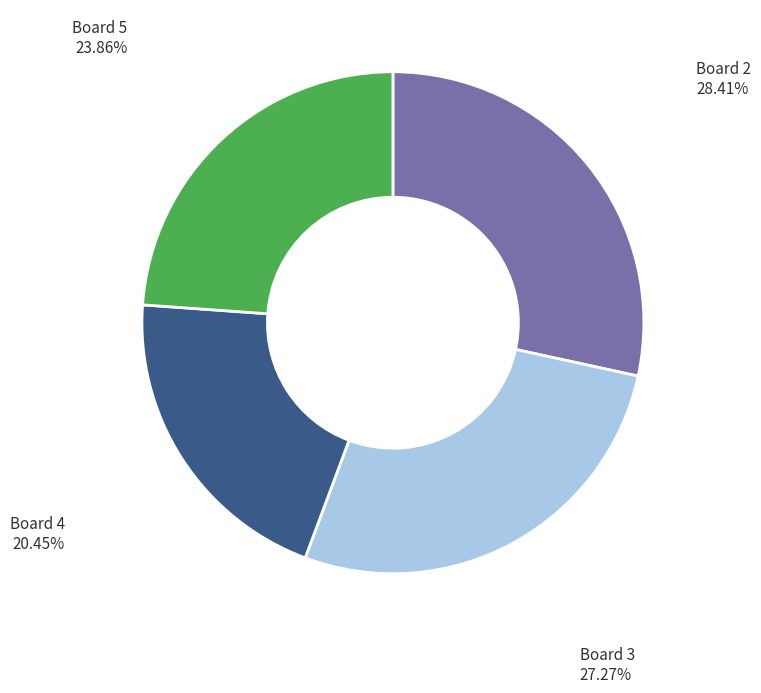

Rank the categories by value from highest to lowest.

Board 2, Board 3, Board 5, Board 4